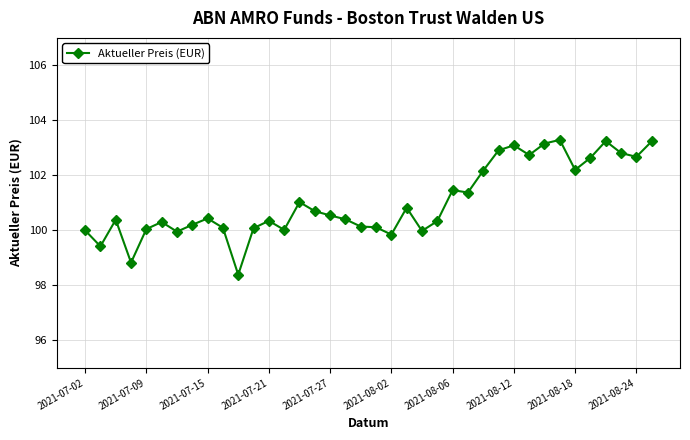

What is the greatest value displayed?

103.3